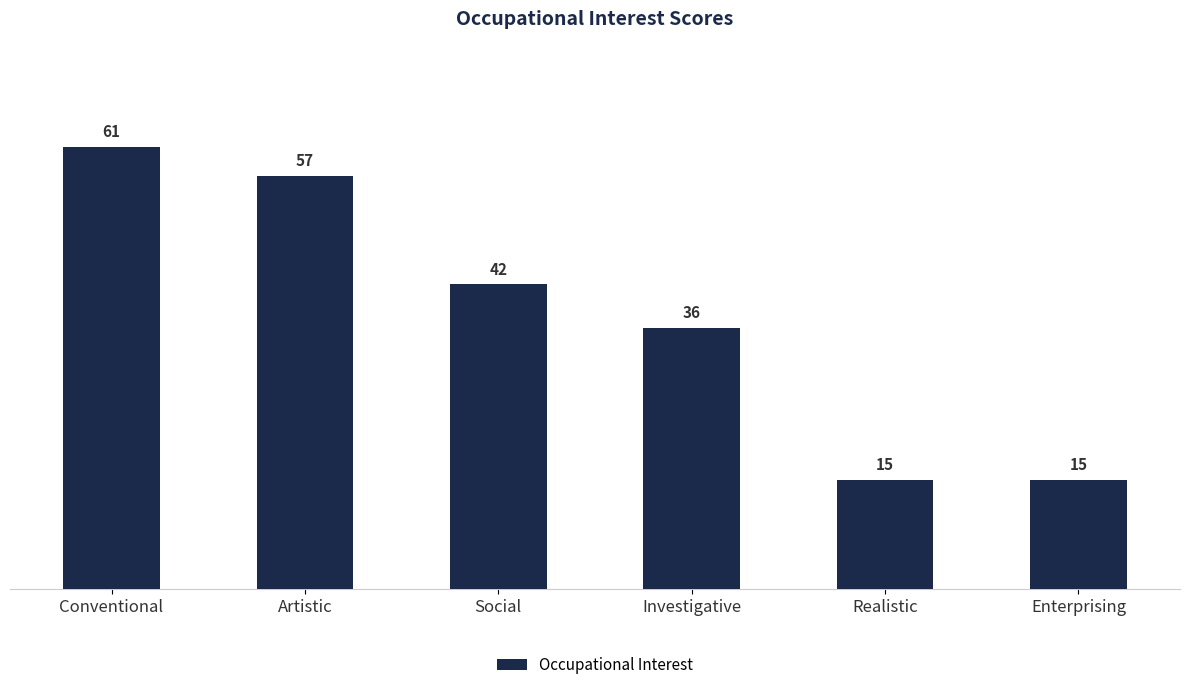

What is the maximum value shown in the chart?

61